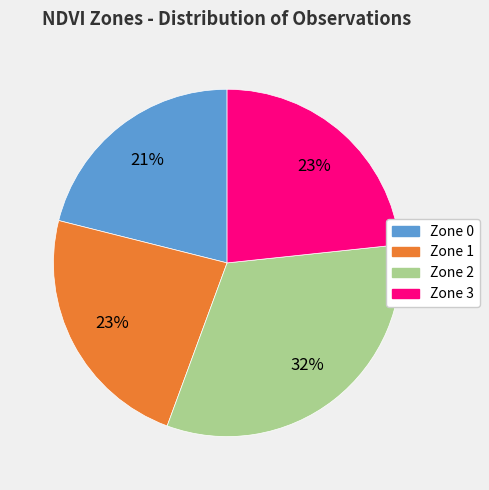

Count the number of slices in the pie.

4